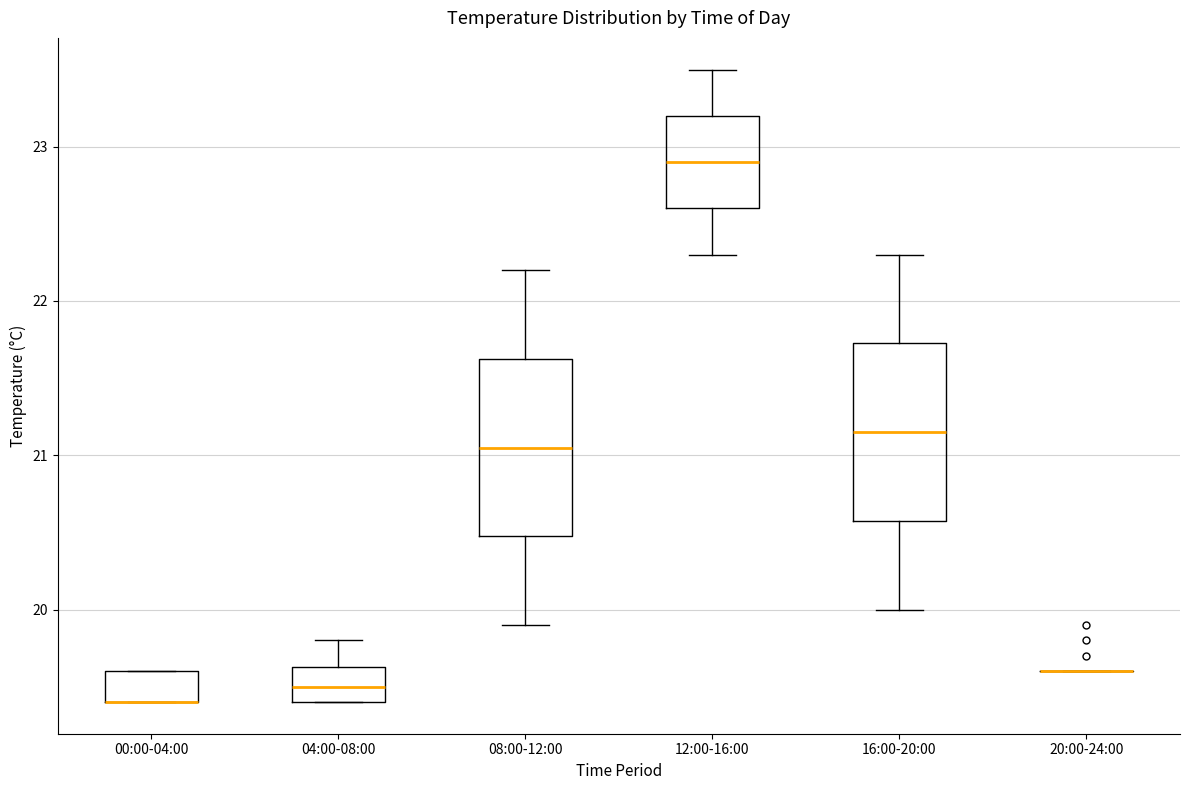

Reading left to right, transcribe this box plot: for each box, give where its median line is, the range the box spans, and where its two whiskers end, as read against the y-axis. The values are not printed on the chart, so give them approximately, as read against the axis.

00:00-04:00: median 19.4 (drawn on the box's lower edge), box 19.4 to 19.6, whiskers 19.4 to 19.6
04:00-08:00: median 19.5, box 19.4 to 19.6, whiskers 19.4 to 19.8
08:00-12:00: median 21.1, box 20.5 to 21.6, whiskers 19.9 to 22.2
12:00-16:00: median 22.9, box 22.6 to 23.2, whiskers 22.3 to 23.5
16:00-20:00: median 21.2, box 20.6 to 21.7, whiskers 20.0 to 22.3
20:00-24:00: box collapsed to a line at 19.6, whiskers 19.6 to 19.6